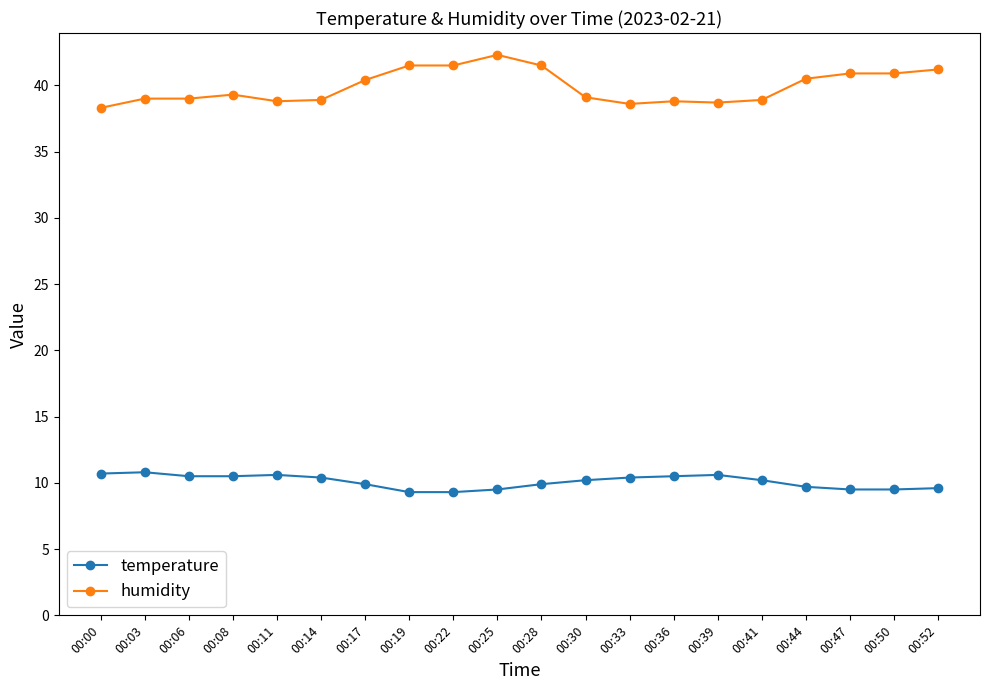

The value of temperature at 00:19 is 15.3. True or false?

False